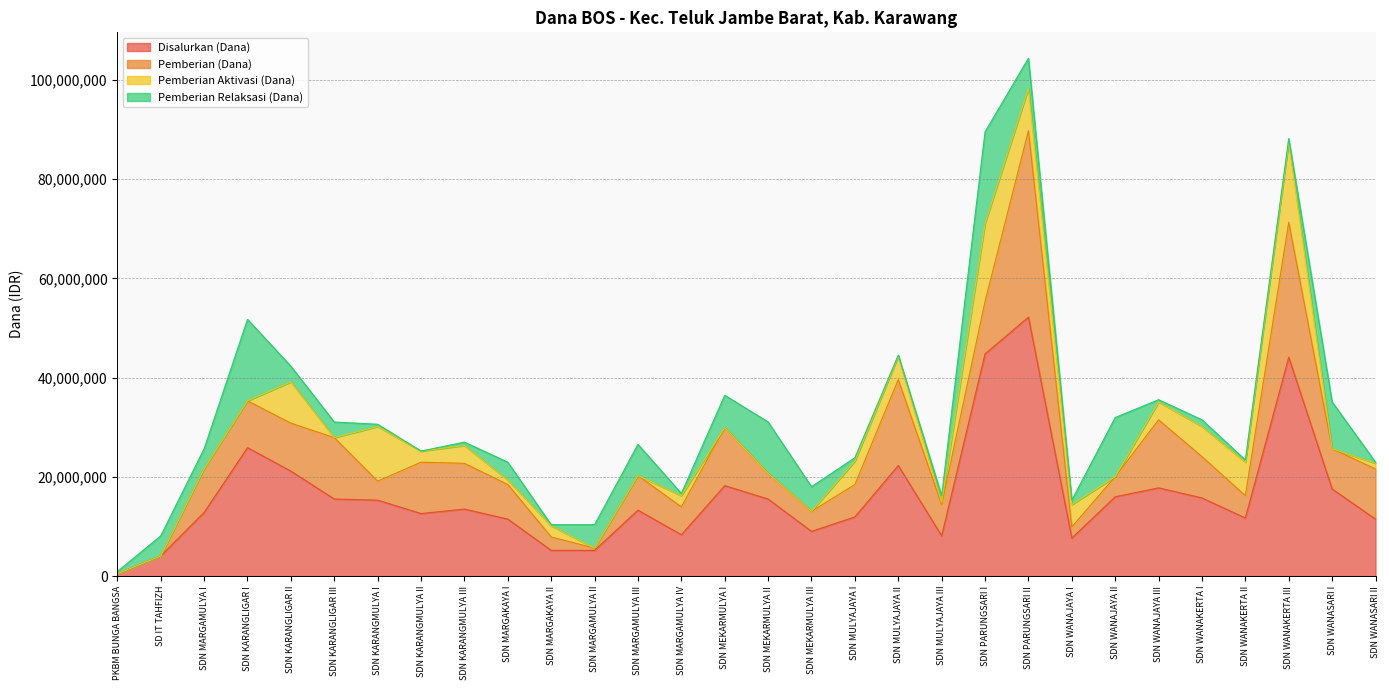

True or false: Pemberian (Dana) has a value of 11327880 at SDN MULYAJAYA II.

False